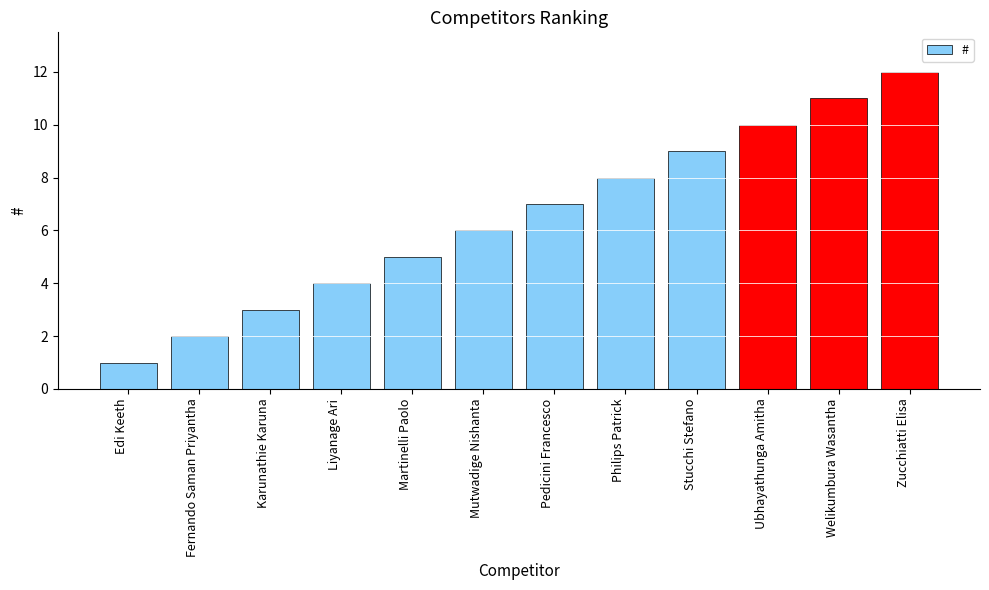

True or false: the data shows 8 at Philips Patrick.

True